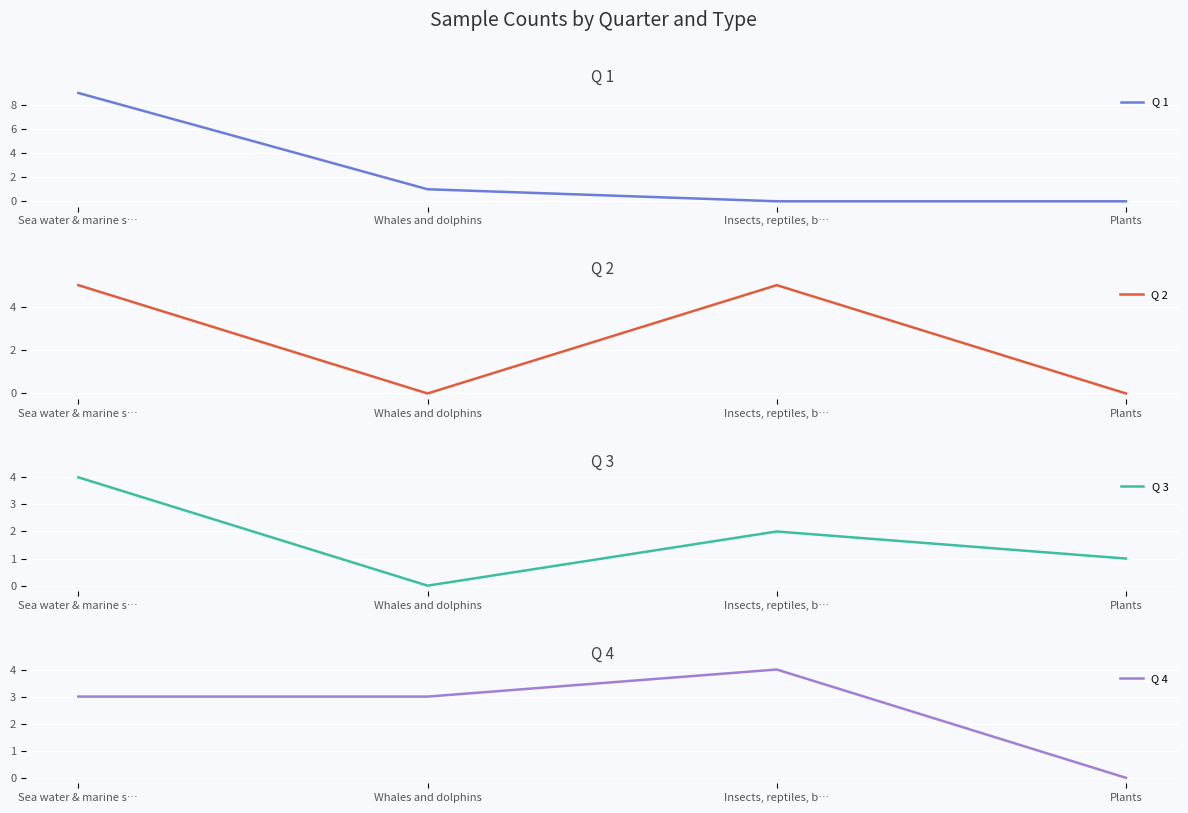

Reading left to right, extract all data points from this chart.

Q 1: 9	1	0	0
Q 2: 5	0	5	0
Q 3: 4	0	2	1
Q 4: 3	3	4	0